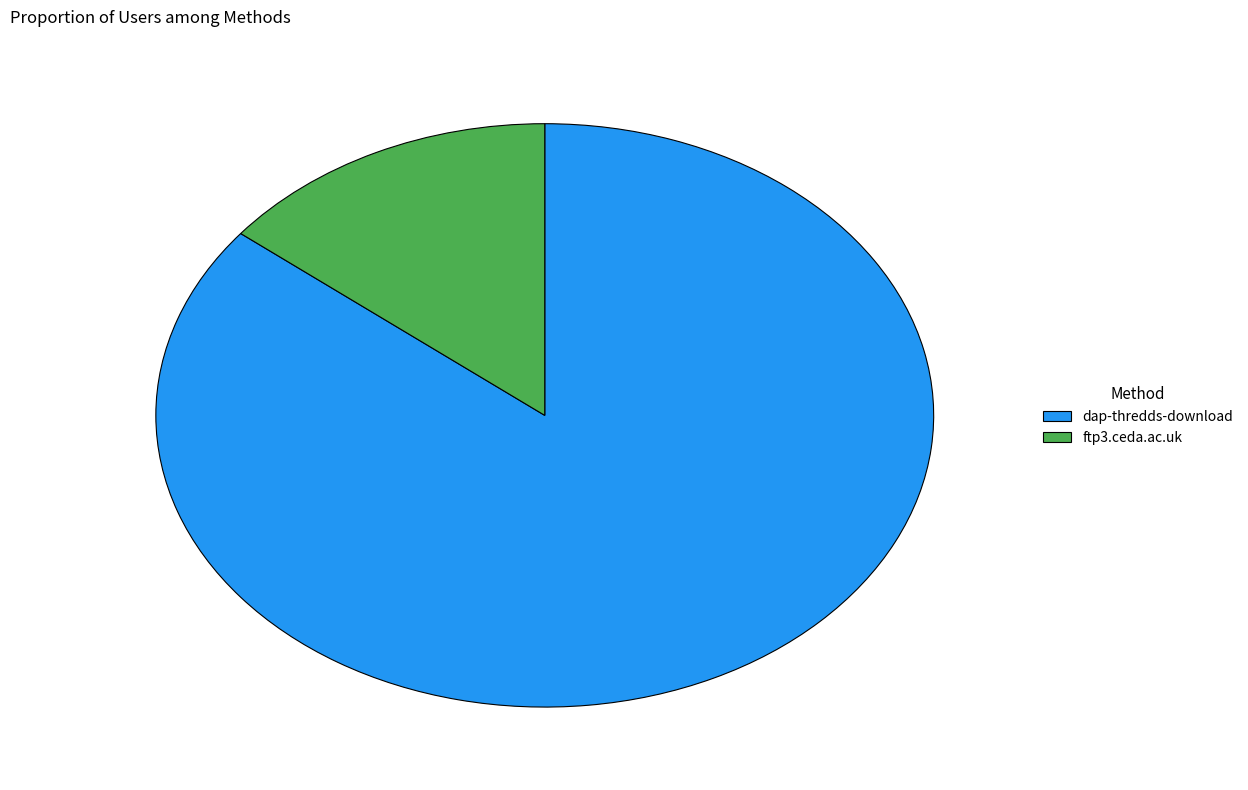

The dap-thredds-download slice represents 86% of the pie. True or false?

True